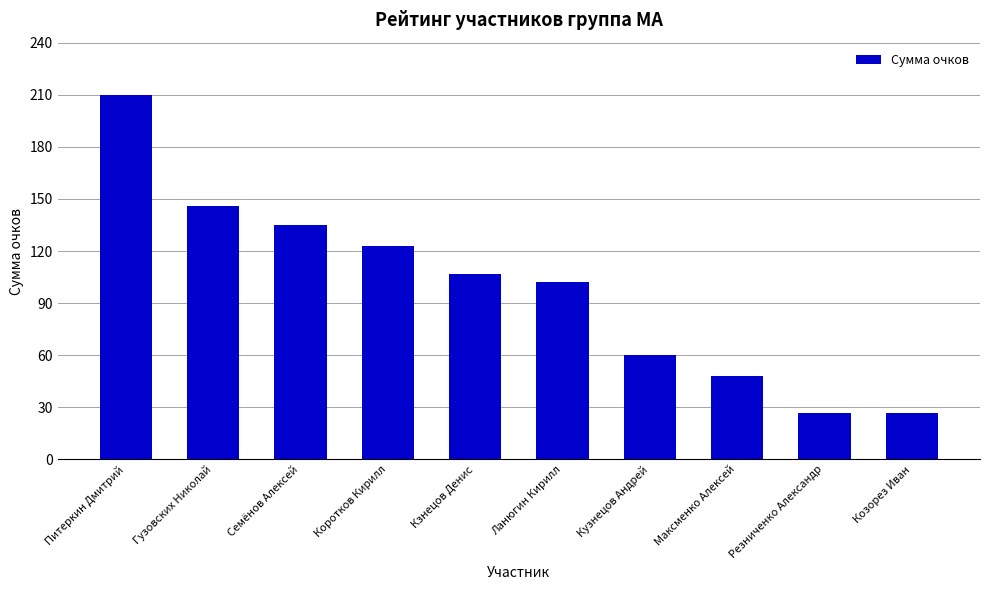

What is the sum of all values?

985